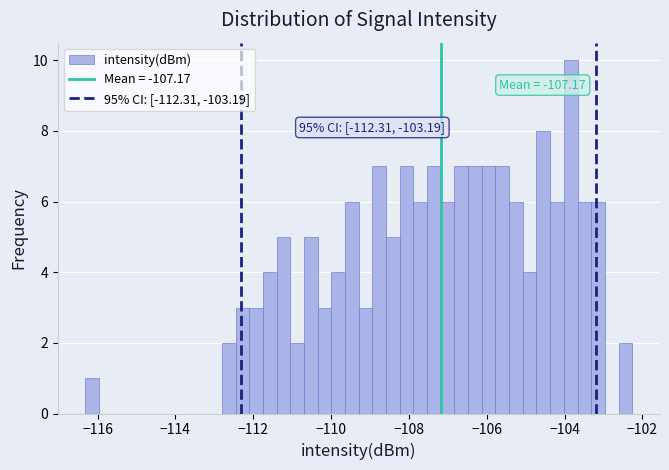

Read against the x-axis, roughly where is the centre of the tallest bar?

-103.8